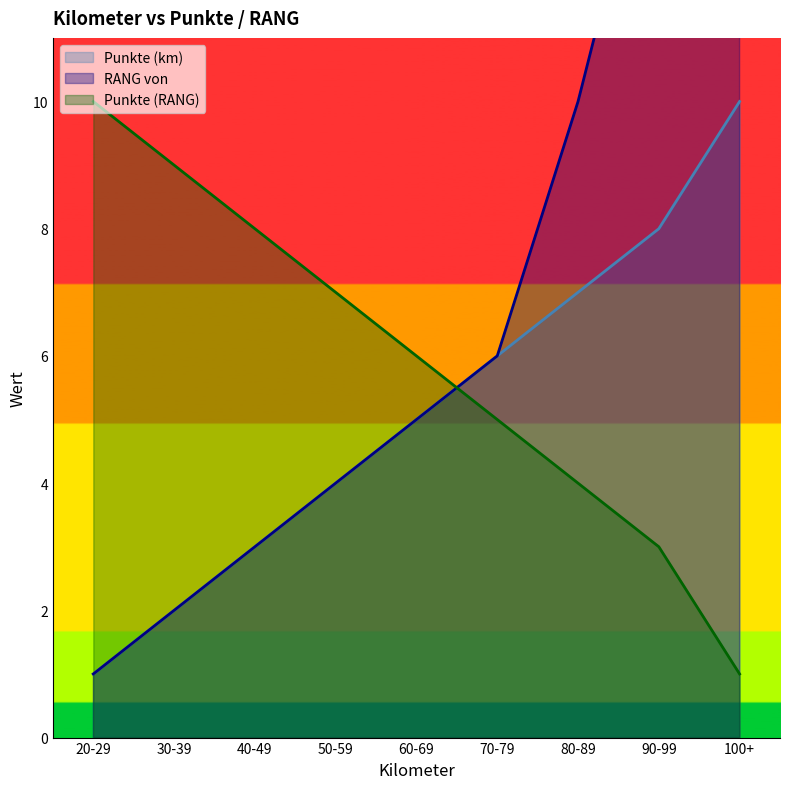

True or false: Punkte (km) and RANG von cross at least once.

False